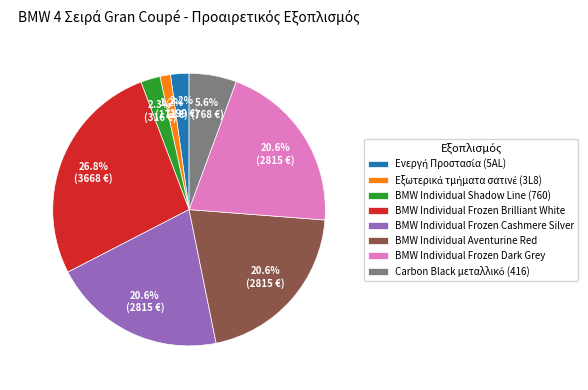

Does any single category account for the majority?

No